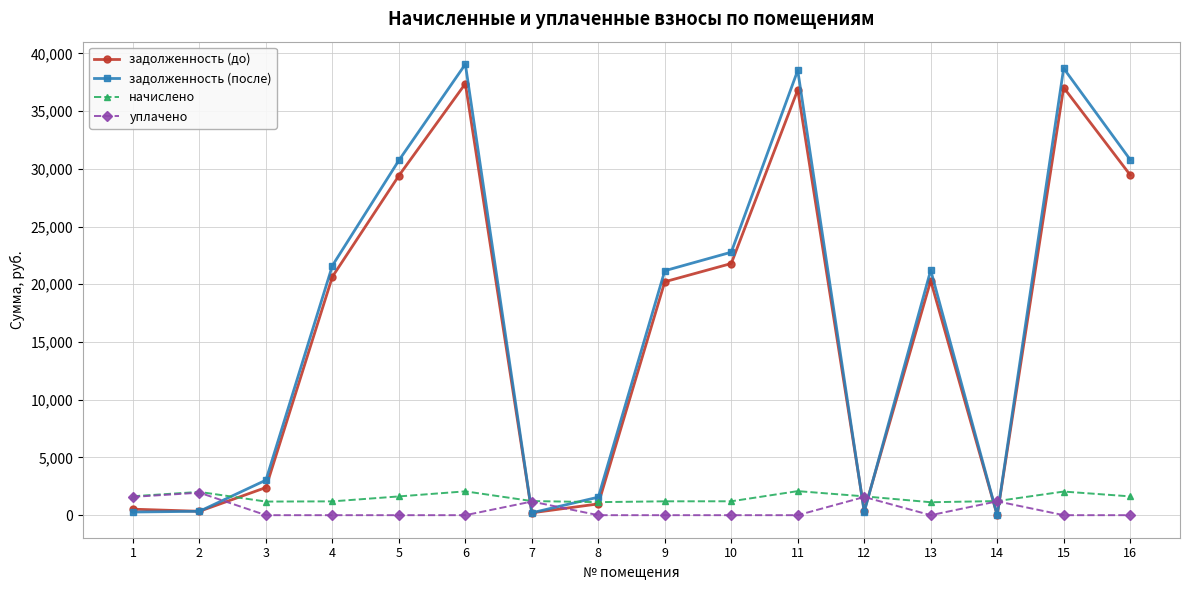

What is the value of the задолженность (до) point at the 13th from the left?

20307.4